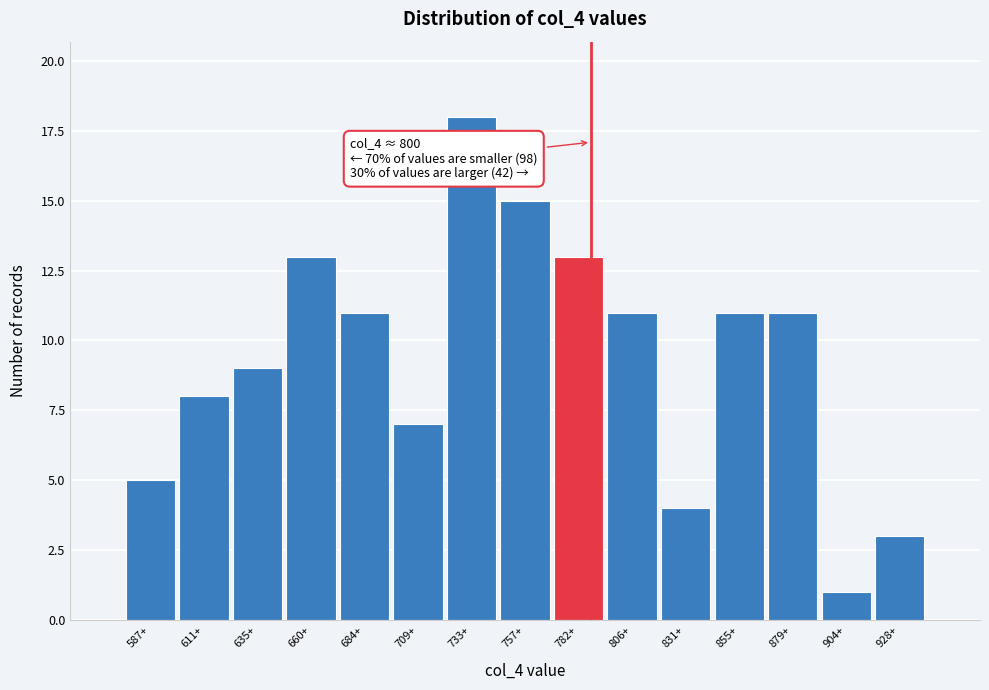

Reading left to right, what are all the values shown in this chart?

5	8	9	13	11	7	18	15	13	11	4	11	11	1	3